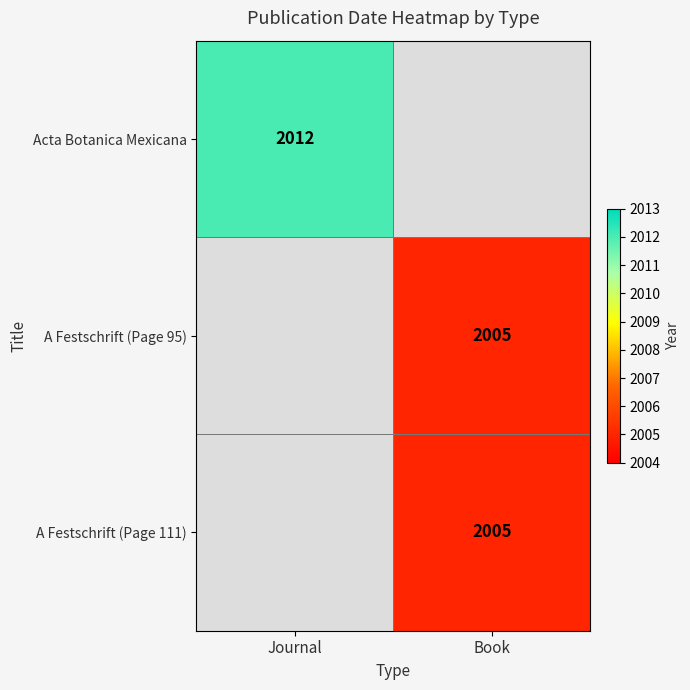

True or false: A Festschrift (Page 111) has a value of 3191 at Book.

False